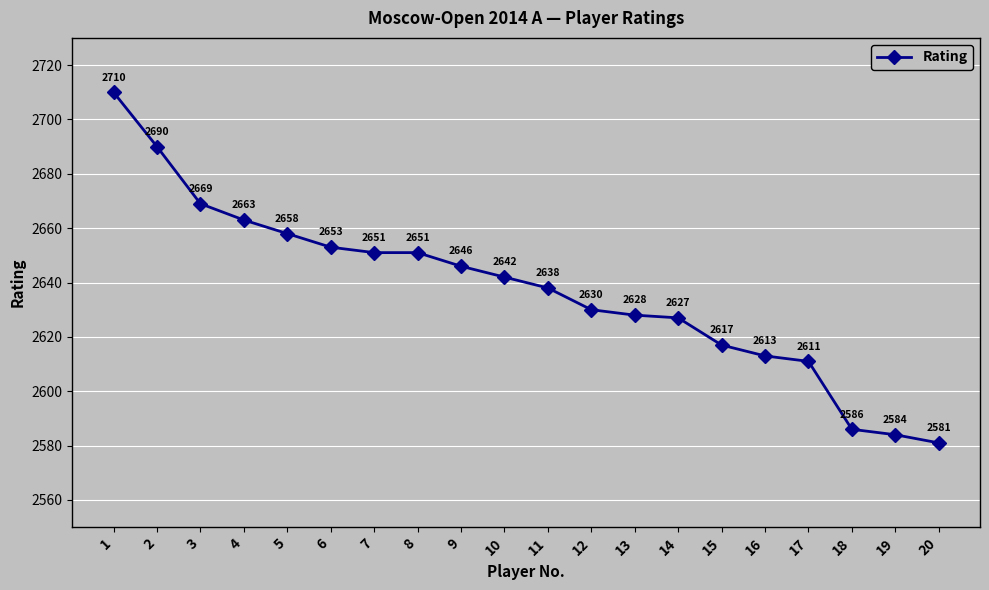

The value at 4 is 2663. True or false?

True